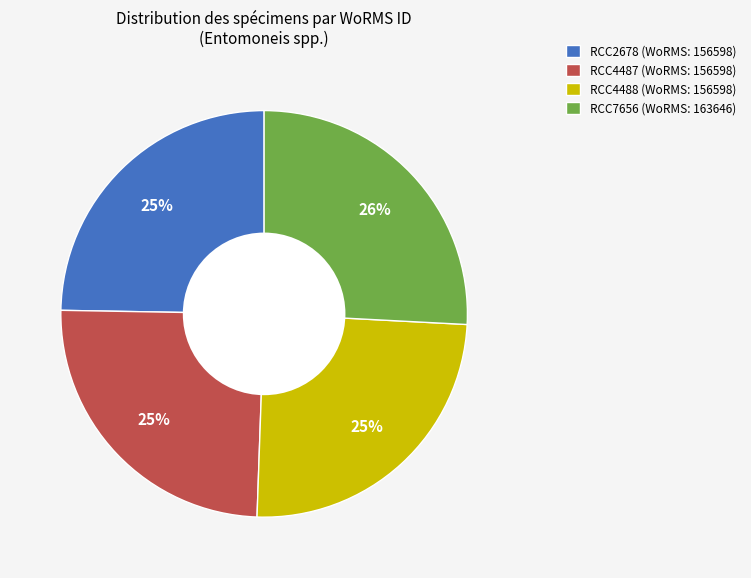

The RCC7656 slice represents 26% of the pie. True or false?

True